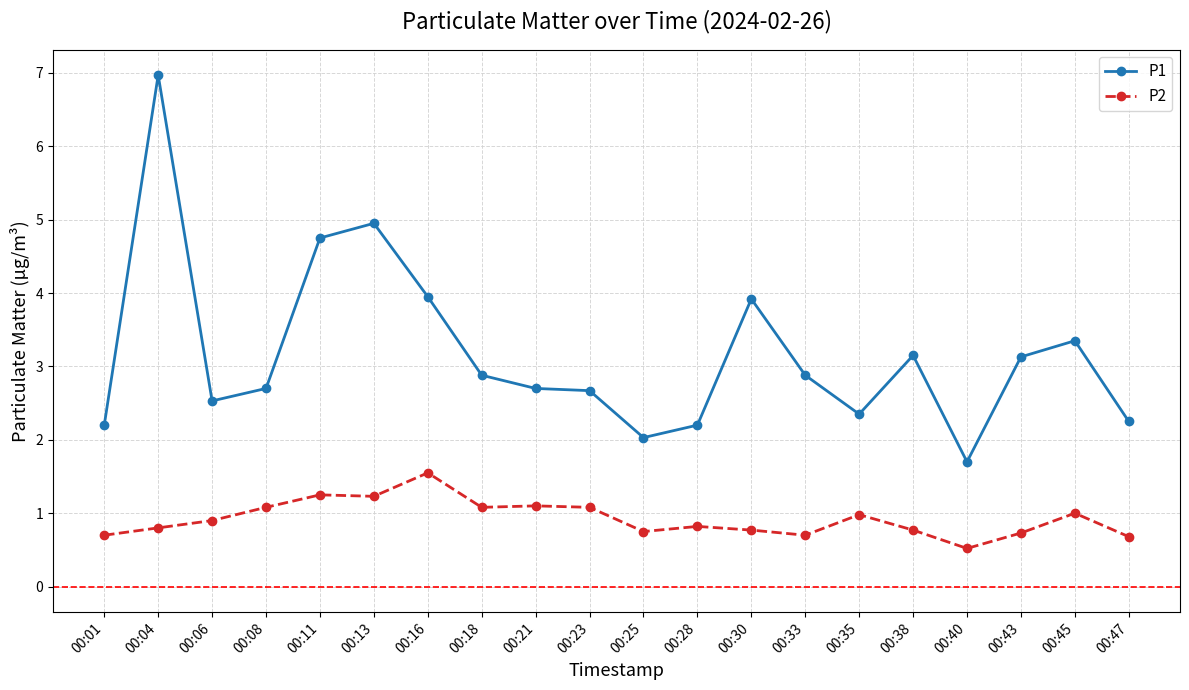

What is the difference between the highest and lowest values at 00:06?

1.6